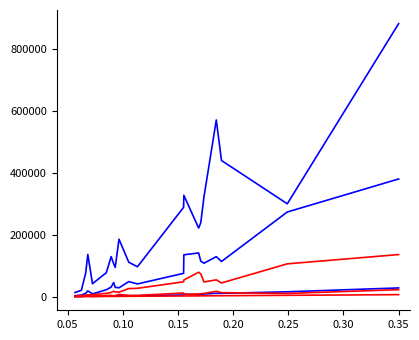

Does the chart display data point markers on the line(s)?

No